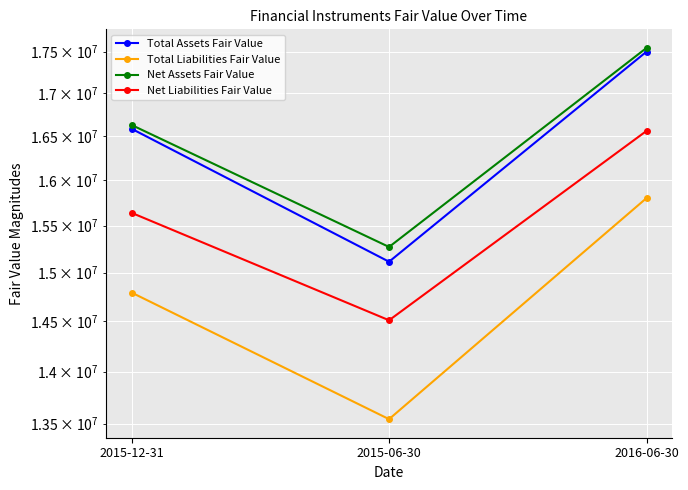

What is the label of the 3rd point from the right?

2015-12-31